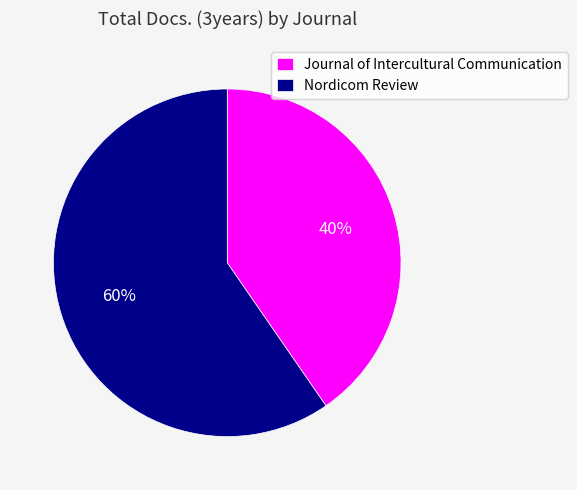

What is the ratio of the value at Nordicom Review to the value at Journal of Intercultural Communication?

1.5